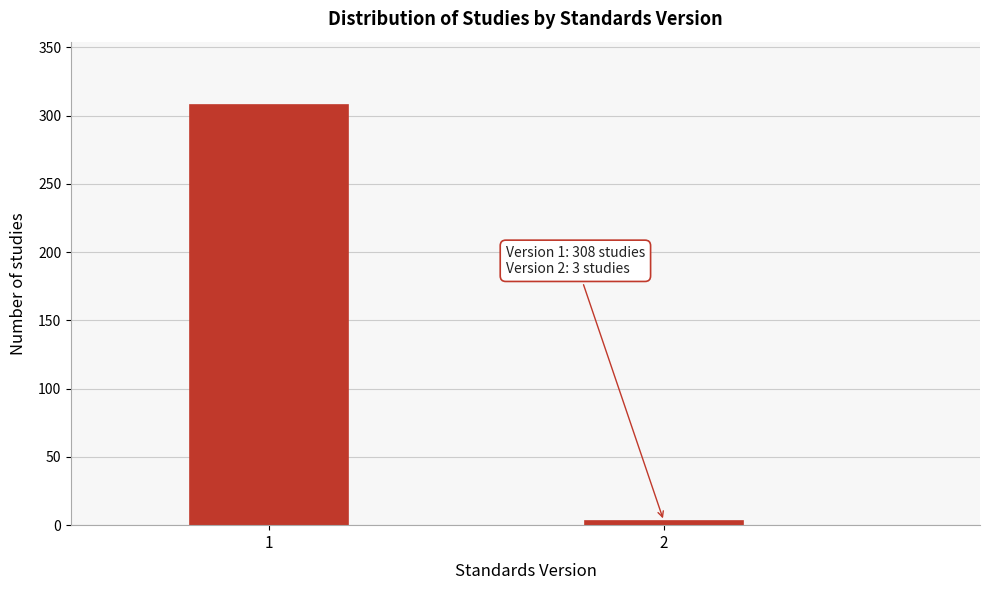

Reading right to left, extract all data points from this chart.

2=3	1=308